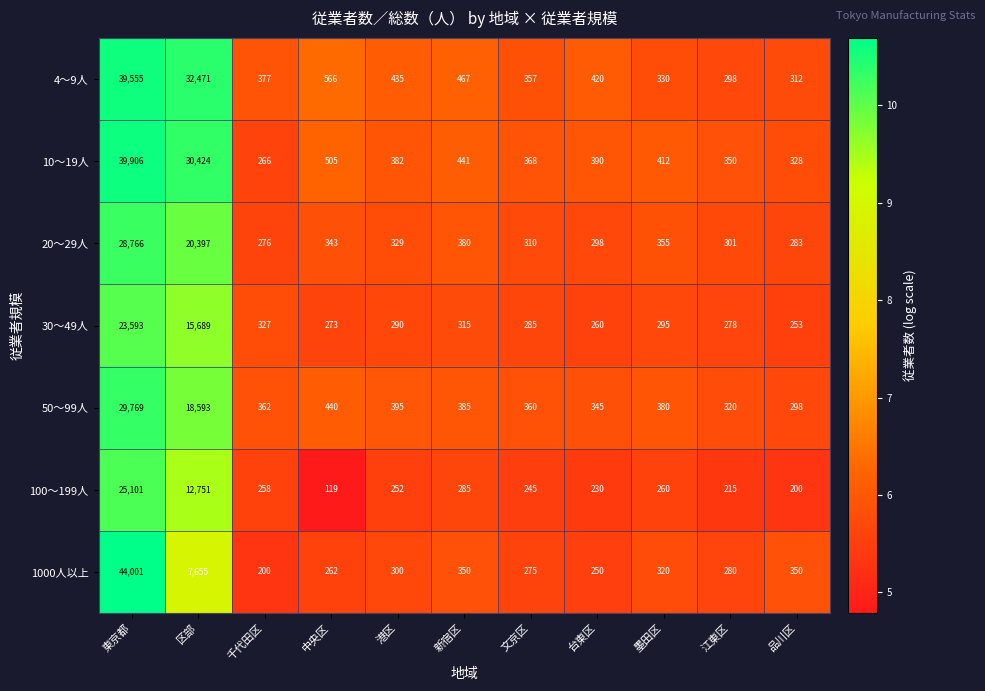

What is the sum of all 4～9人 values?

75588